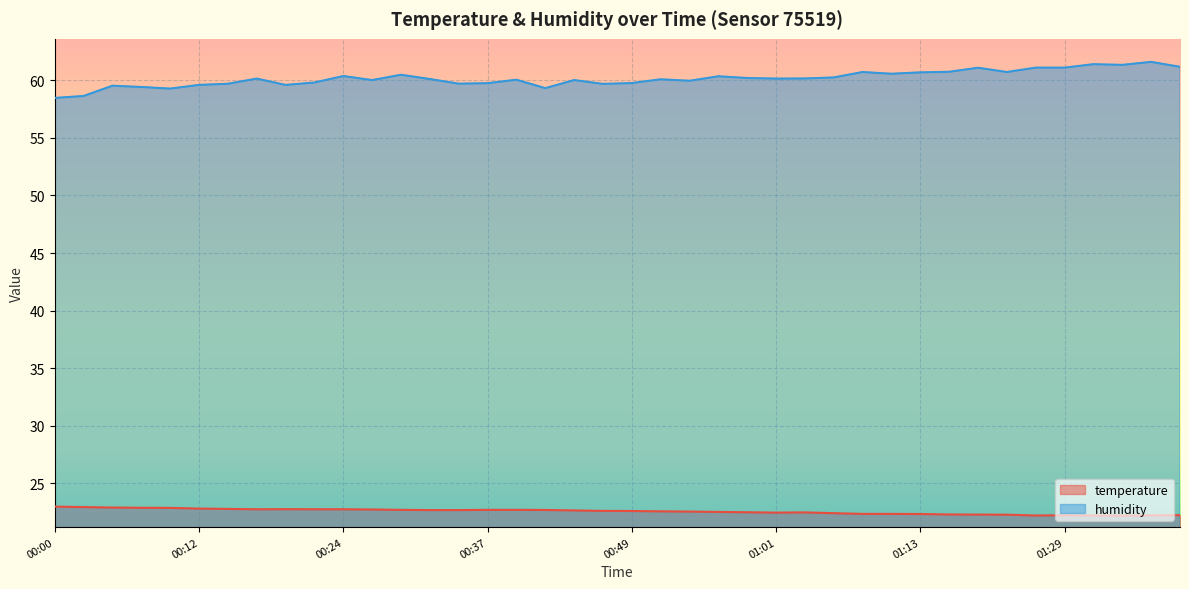

What is the sum of all humidity values?

2406.9